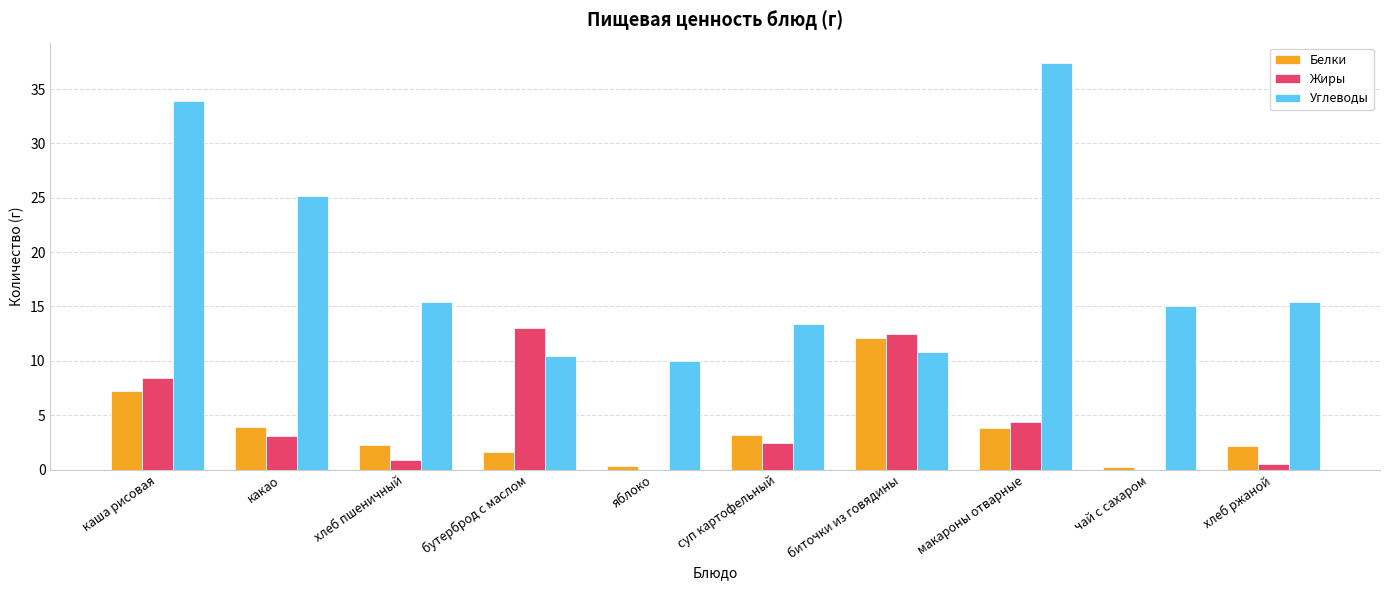

What is the sum of the Жиры values at каша рисовая and суп картофельный?

10.8